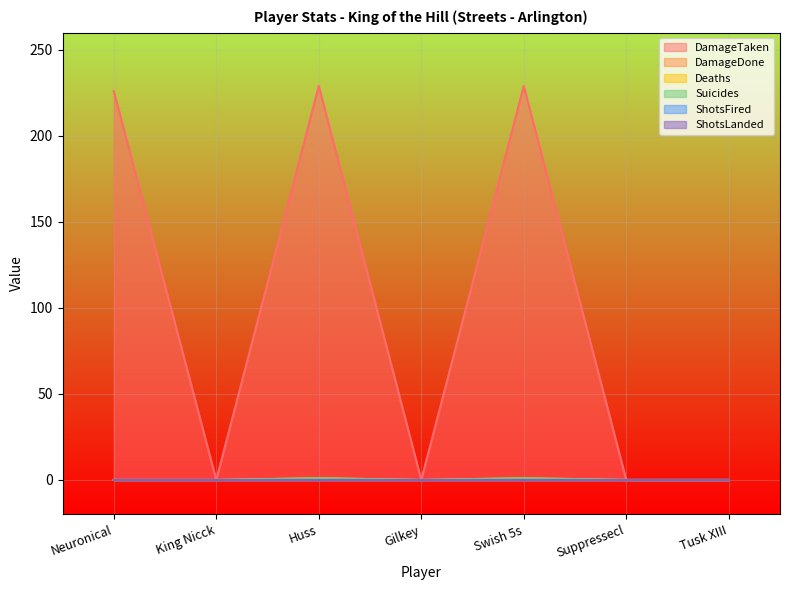

True or false: Suicides and DamageTaken cross at least once.

False